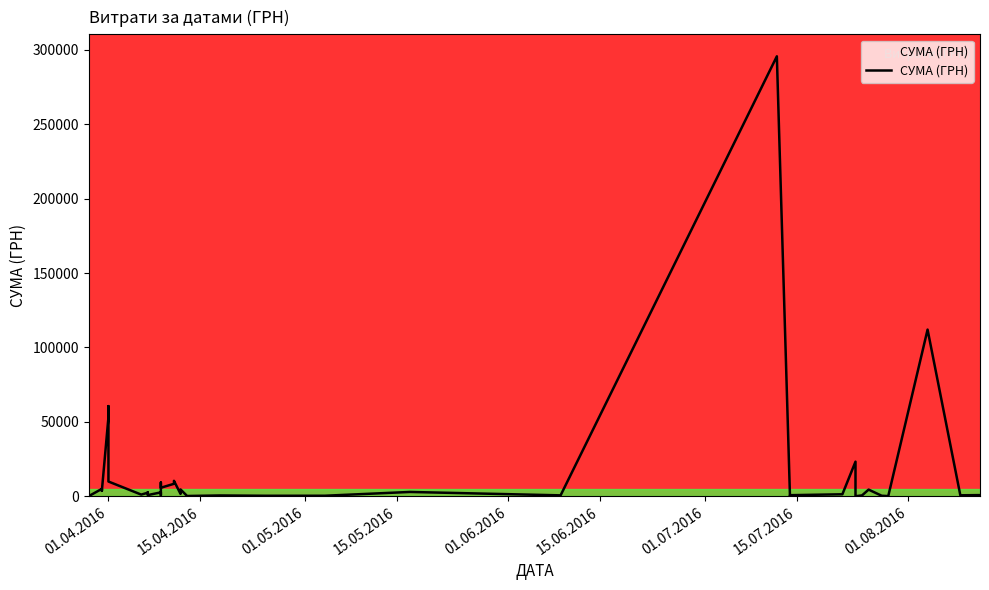

Is it true that the value at 04.05.2016 is 79.7?

False